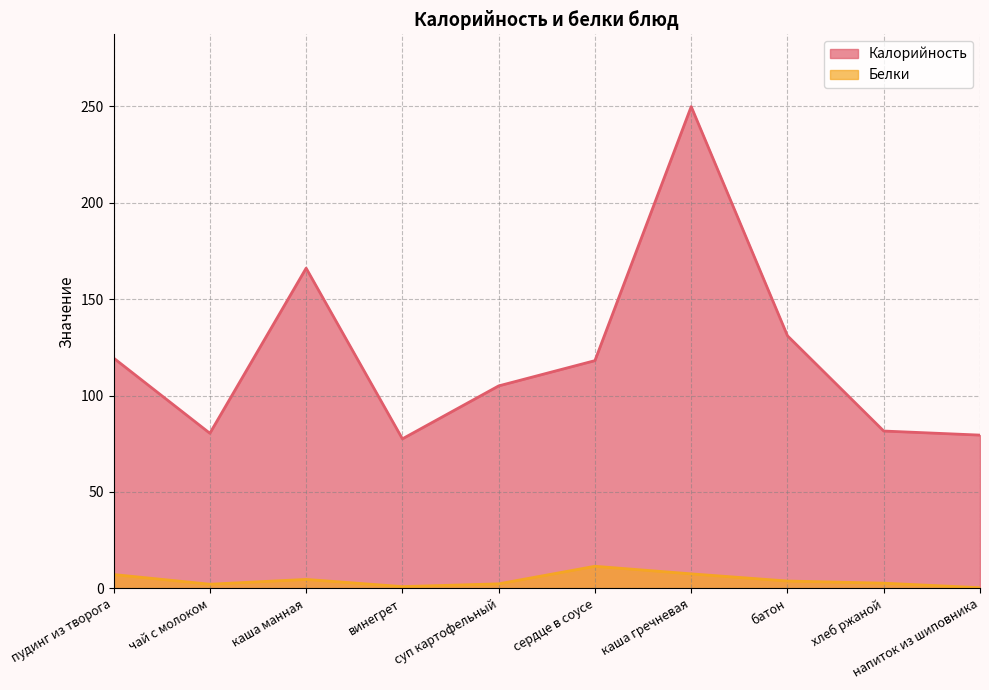

What is the value of the Белки point at the 9th from the left?

2.6